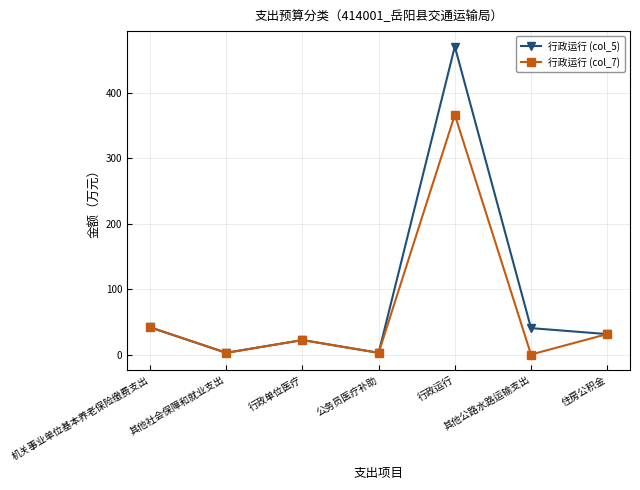

The value of 行政运行 (col_7) at 机关事业单位基本养老保险缴费支出 is 18.8. True or false?

False